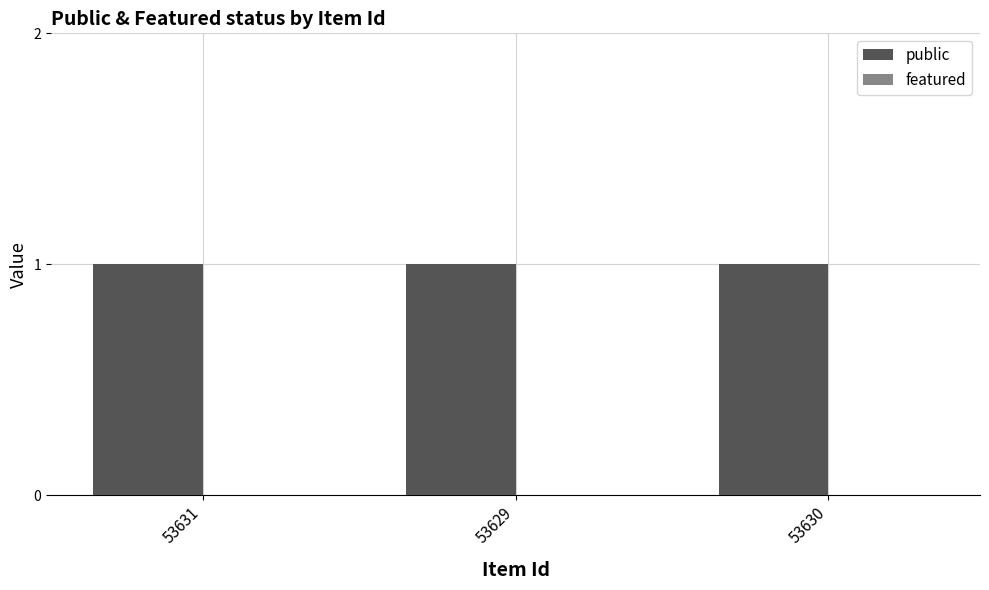

Between 53630 and 53629, which is larger?

53630